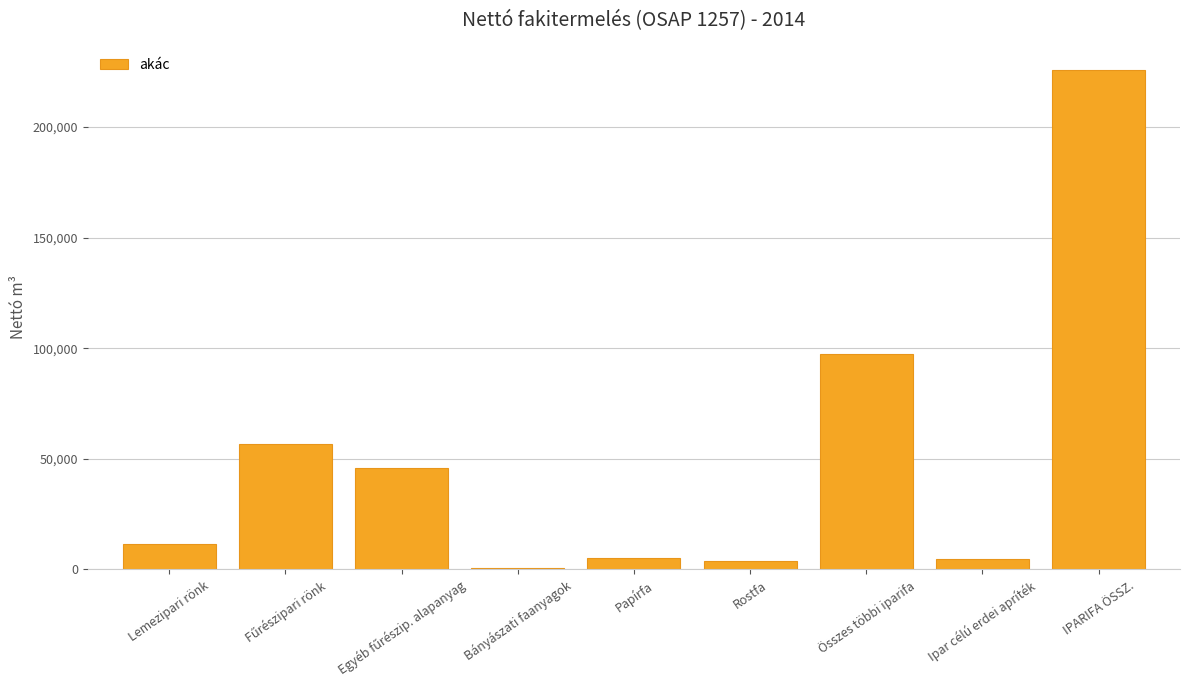

At which category does the chart reach its peak across all series?

IPARIFA ÖSSZ.